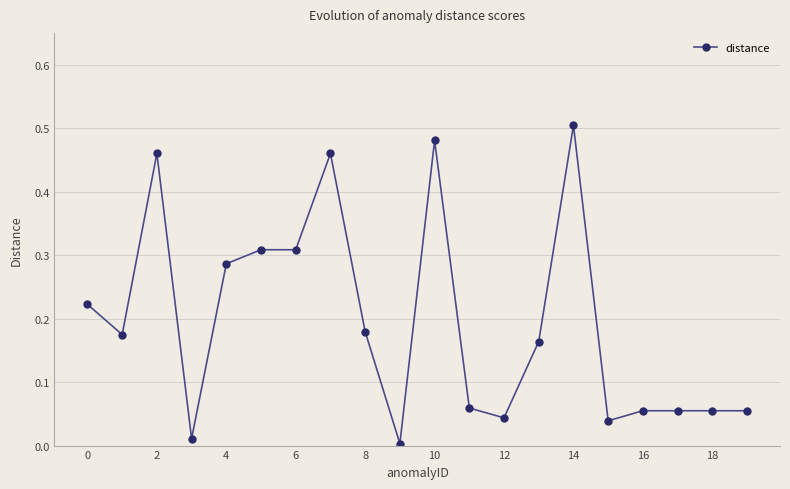

True or false: the data has more than 2 interior local peaks.

True